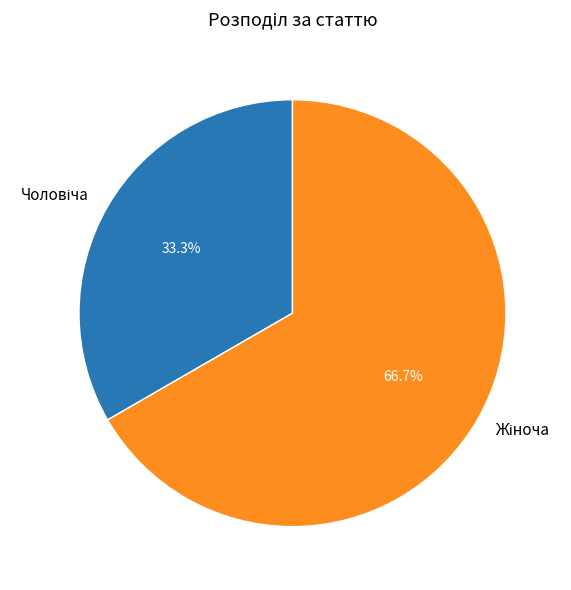

Does any single category account for the majority?

Yes